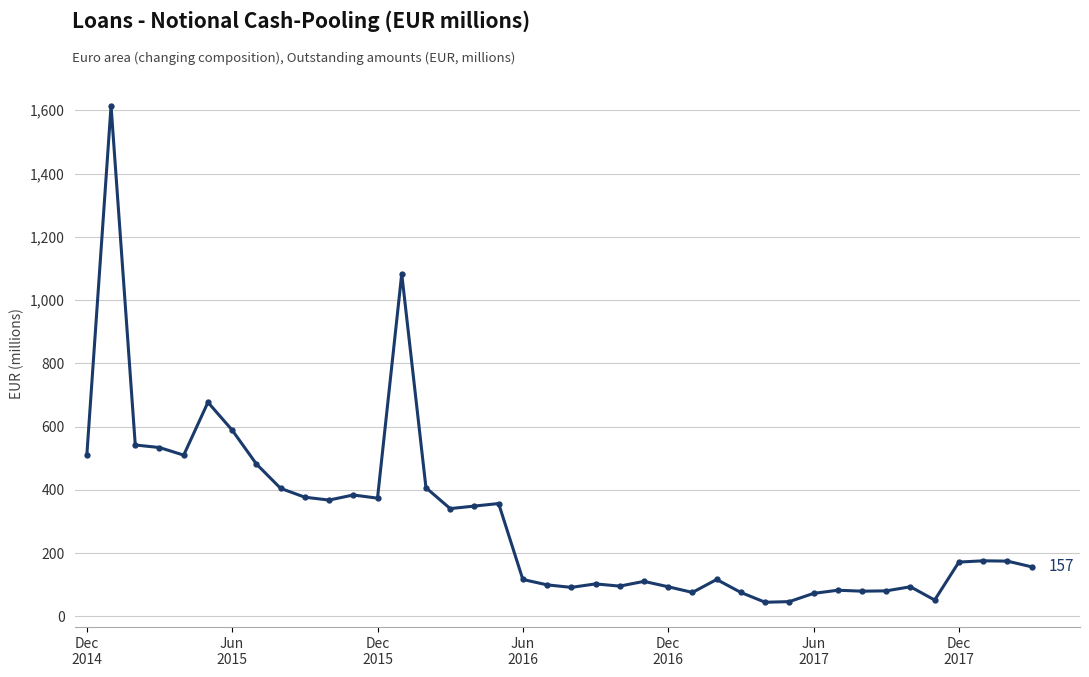

What is the smallest value displayed?

45